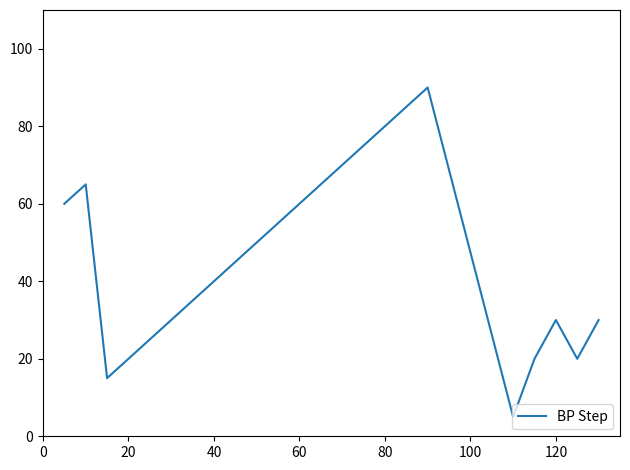

What is the label of the 19th point from the right?

80